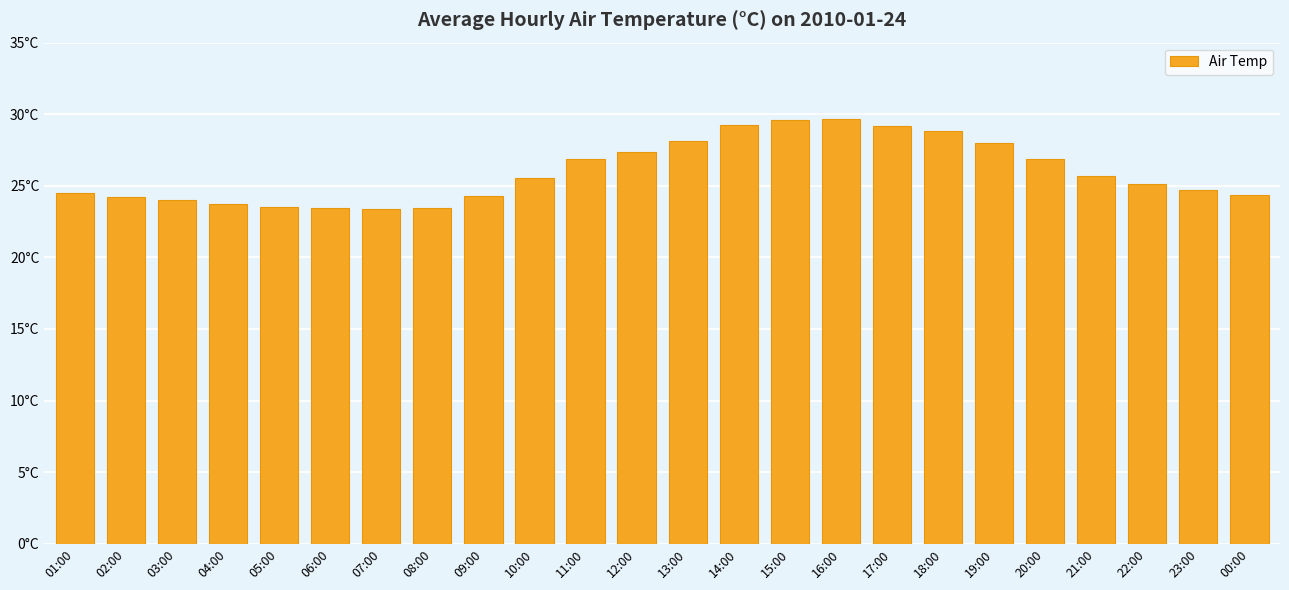

What is the label of the 21st bar from the left?

21:00